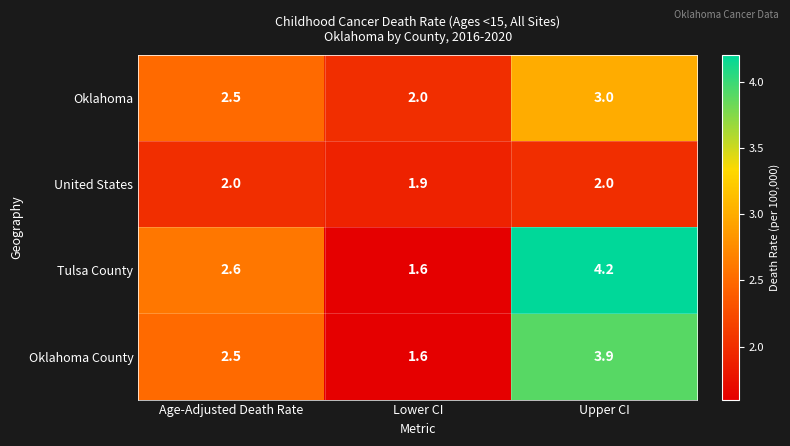

How many data points in Oklahoma County are less than 2?

1